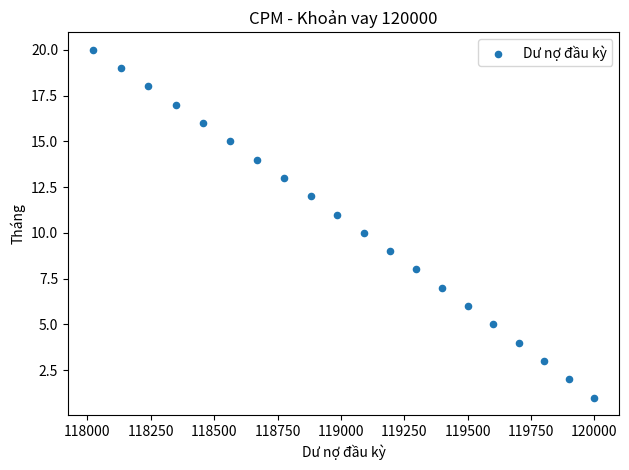

What is the range of Y values (max minus min)?

19